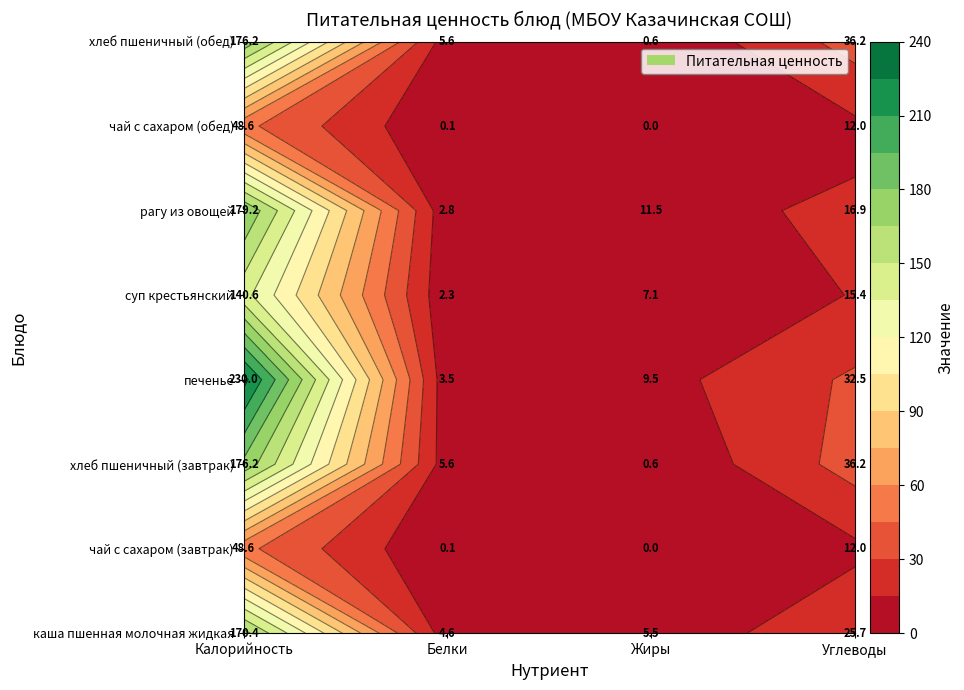

What value does the чай с сахаром (обед) series have at 3?

12.0